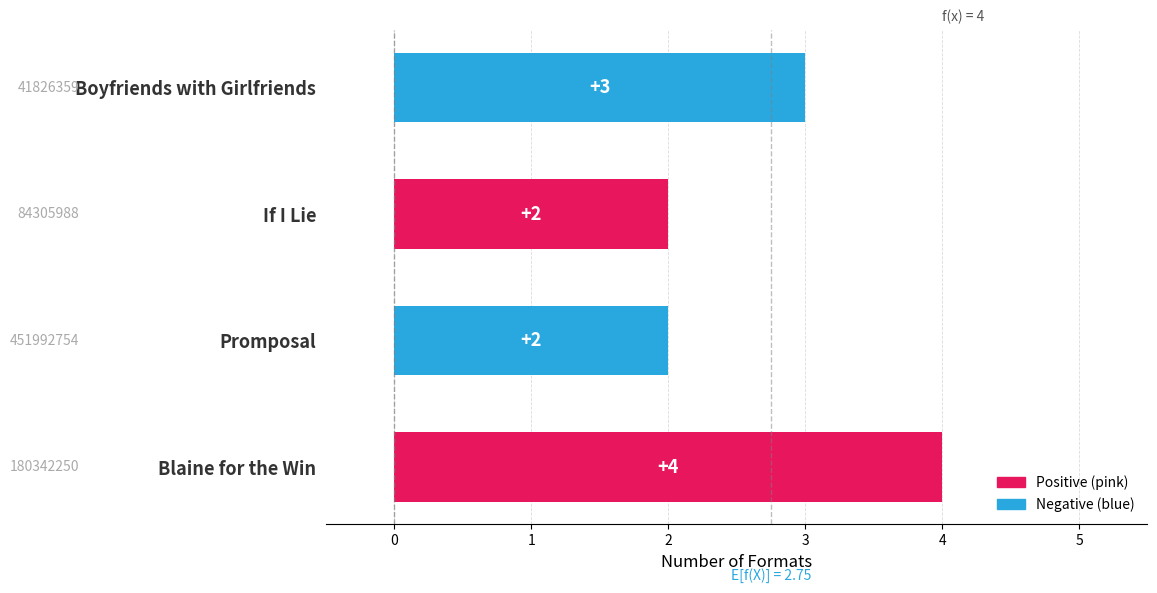

Is it true that the value at Blaine for the Win is 7?

False